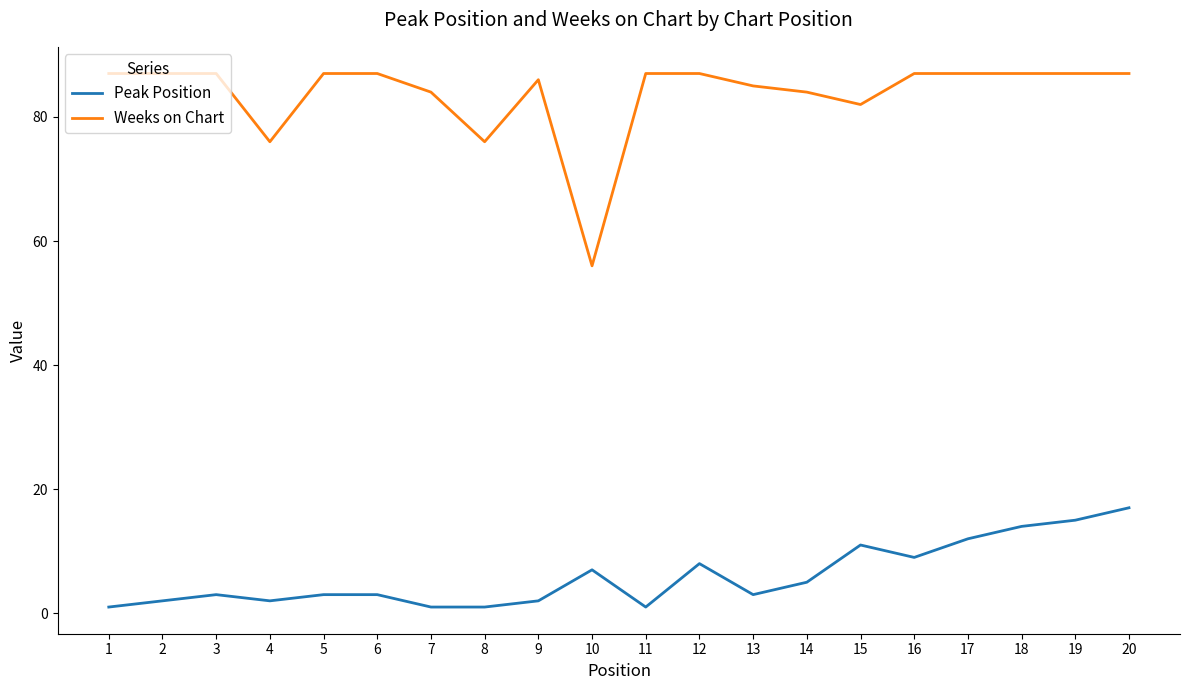

What is the maximum value for Weeks on Chart?

87